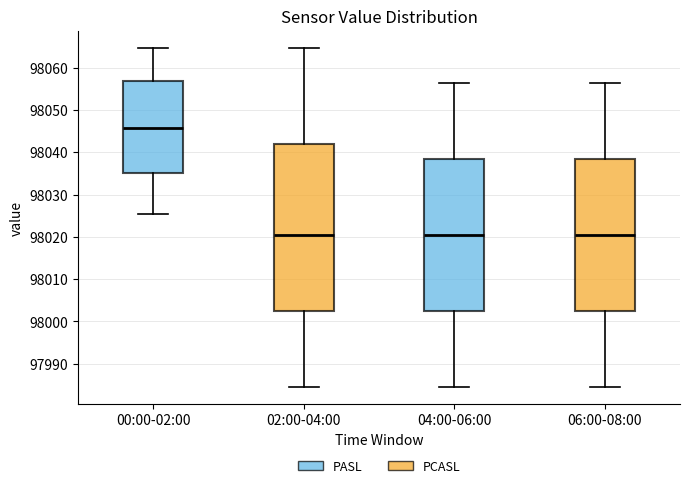

Reading left to right, read every box against the y-axis: the position of its median line, the range the box covers, and the ends of its whiskers. The values are not printed on the chart, so give them approximately, as read against the axis.

00:00-02:00: median 98046, box 98035 to 98057, whiskers 98025 to 98065
02:00-04:00: median 98020, box 98002 to 98042, whiskers 97985 to 98065
04:00-06:00: median 98020, box 98002 to 98038, whiskers 97985 to 98056
06:00-08:00: median 98020, box 98002 to 98038, whiskers 97985 to 98056